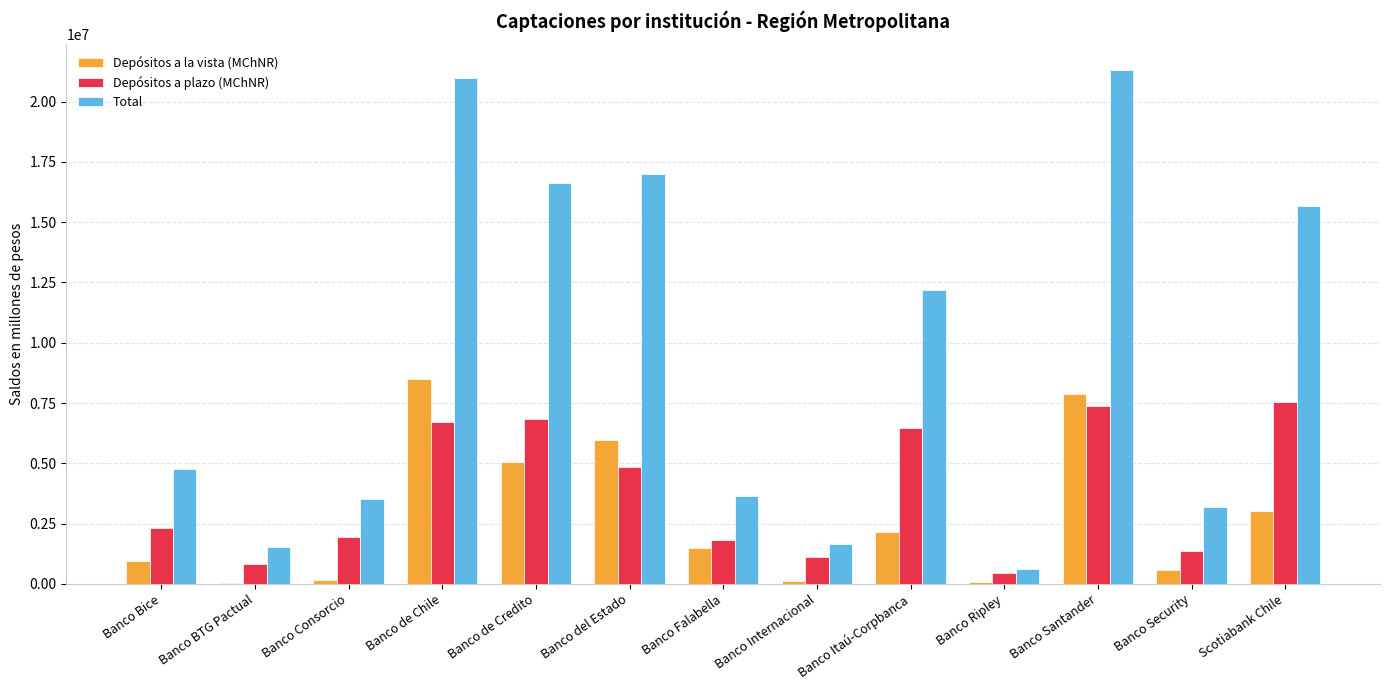

What is the average value of the Total series?

9437485.0